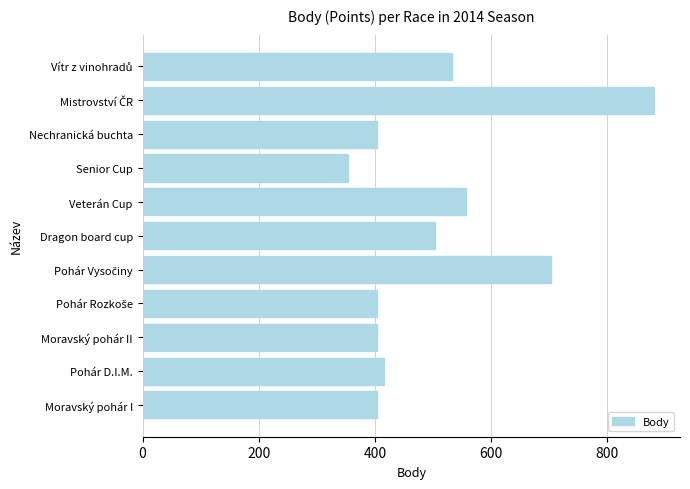

Does the chart contain stacked bars?

No